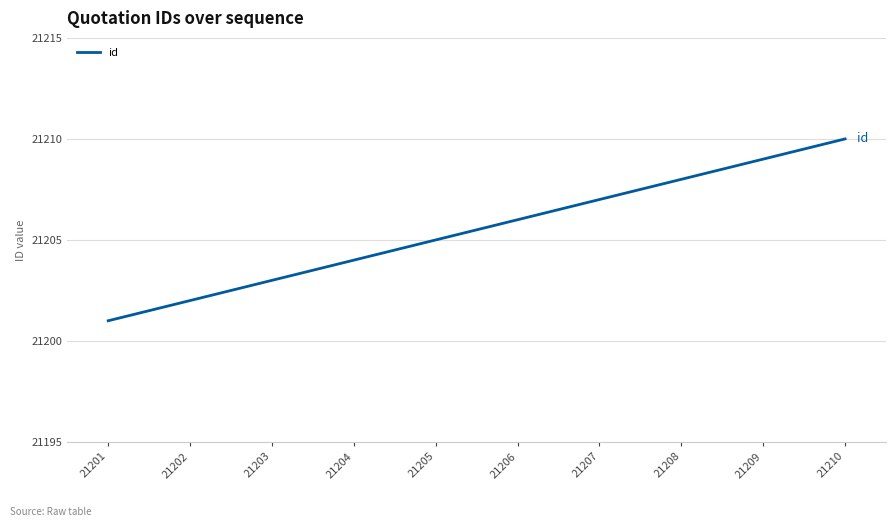

True or false: the data shows 21209 at 21209.

True